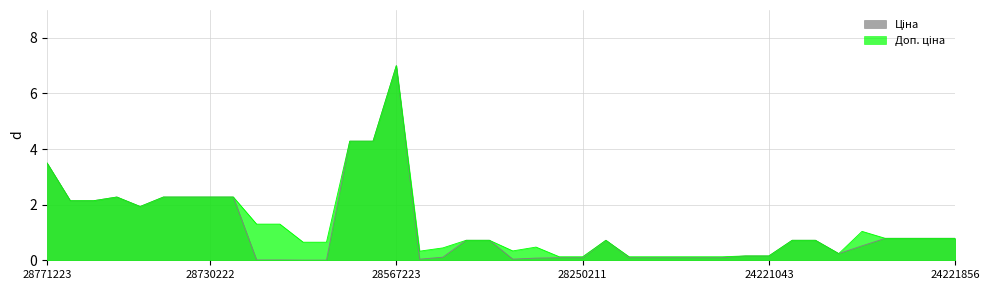

True or false: Ціна has a value of 0.8 at 287301833.

False